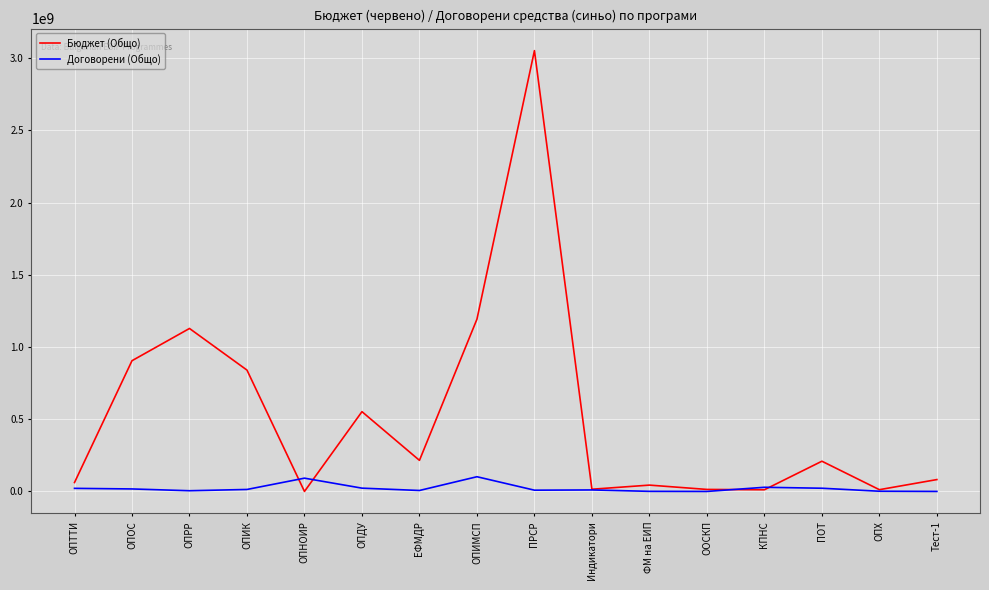

Which series has the largest range (max minus min)?

Бюджет (Общо)